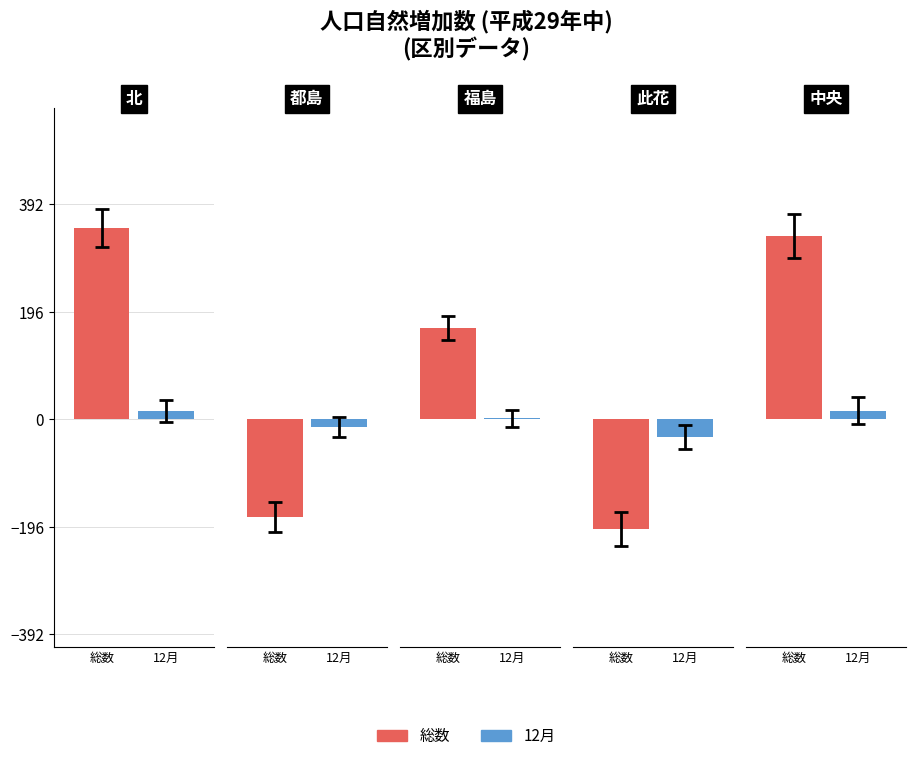

Reading left to right, transcribe all the data shown in this chart.

総数: 0=349	1=-178	2=166	3=-199	4=334
12月: 0=16	1=-14	2=2	3=-32	4=16